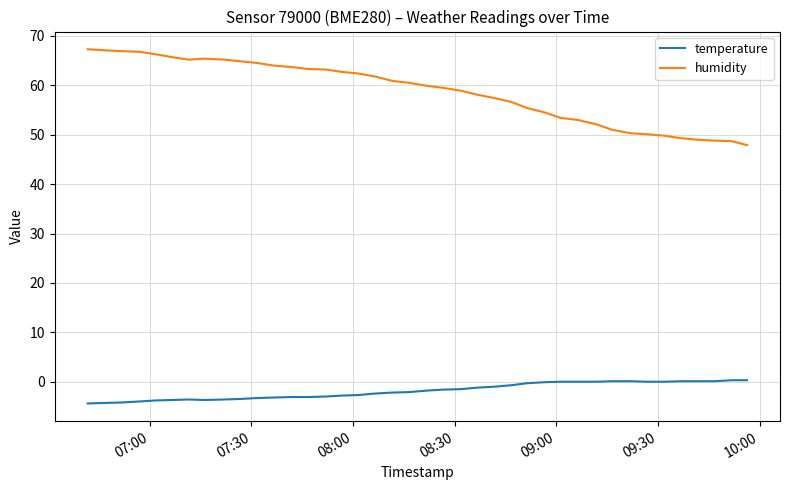

List the series in order of their overall mean, lowest first.

temperature, humidity